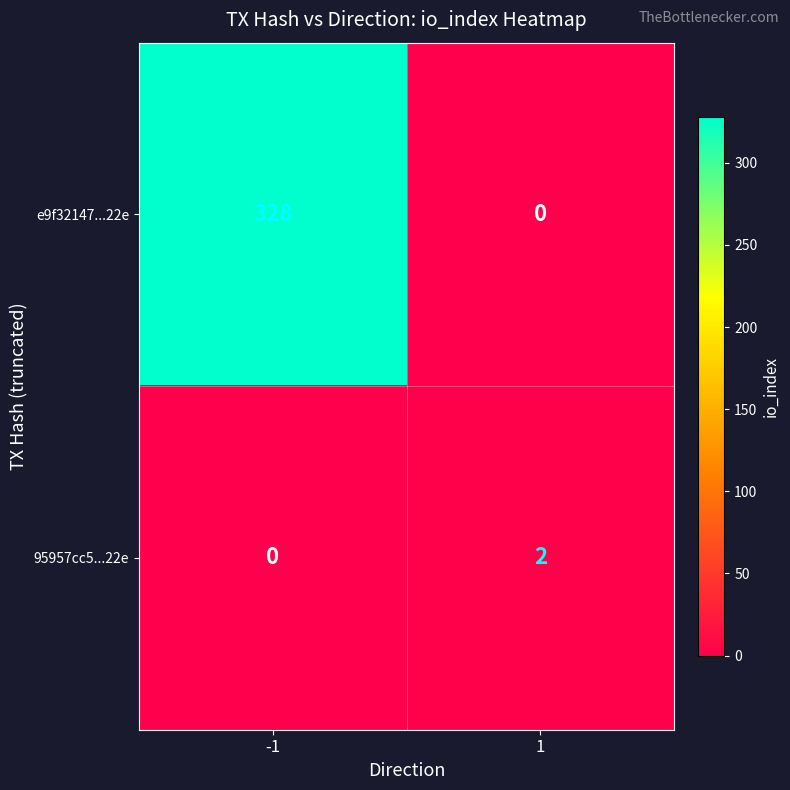

List the series in order of their peak value, lowest first.

95957cc5...22e, e9f32147...22e